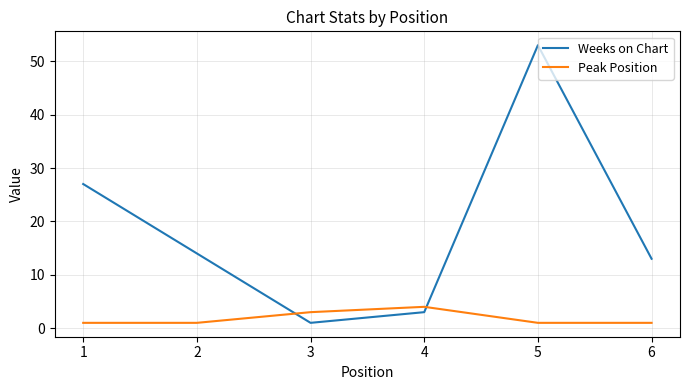

Reading left to right, list all the values displayed in this chart.

Weeks on Chart: 27	14	1	3	53	13
Peak Position: 1	1	3	4	1	1